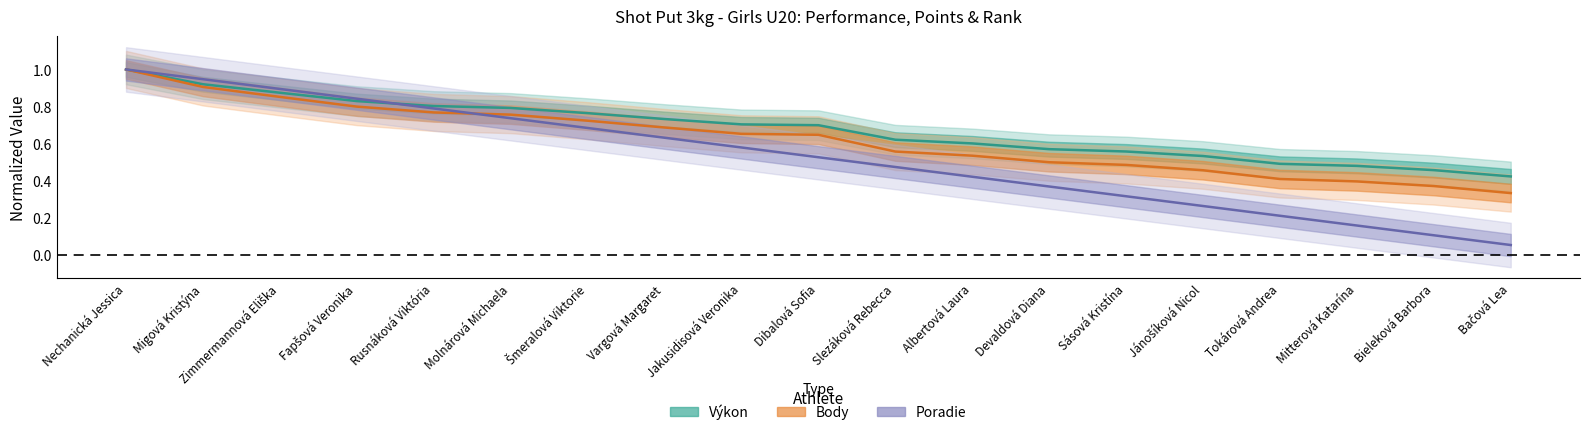

What is the difference between the second highest and minimum values in the Výkon series?

0.5